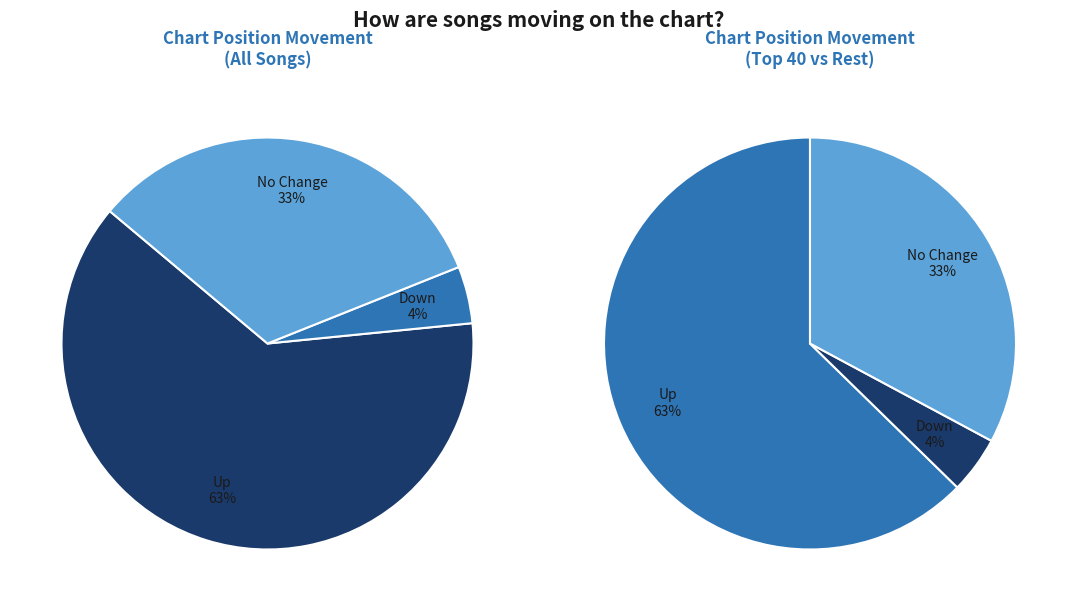

What portion of the pie excludes up?

37.3%